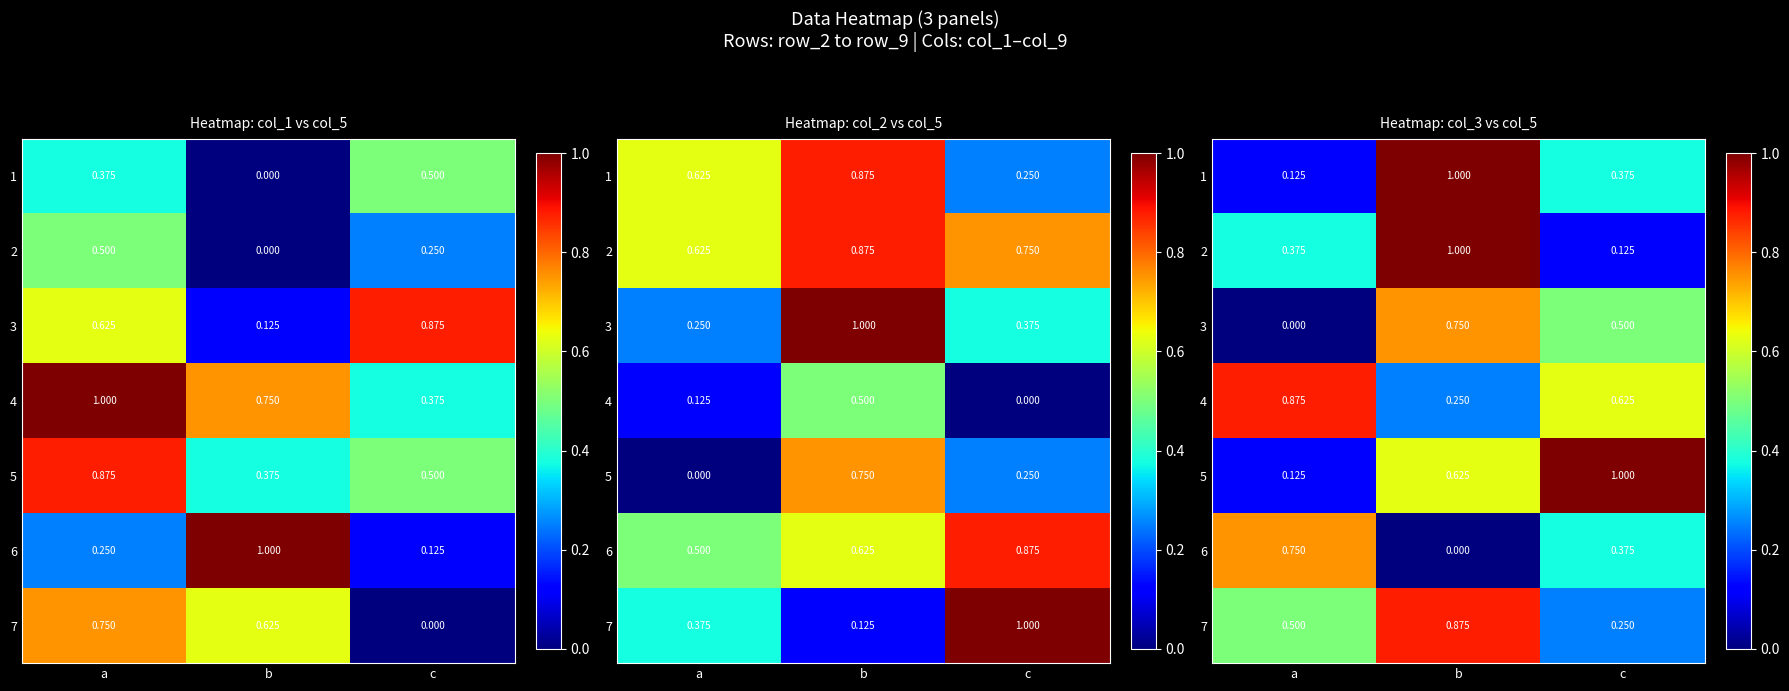

What is the maximum value shown in the chart?

1.0